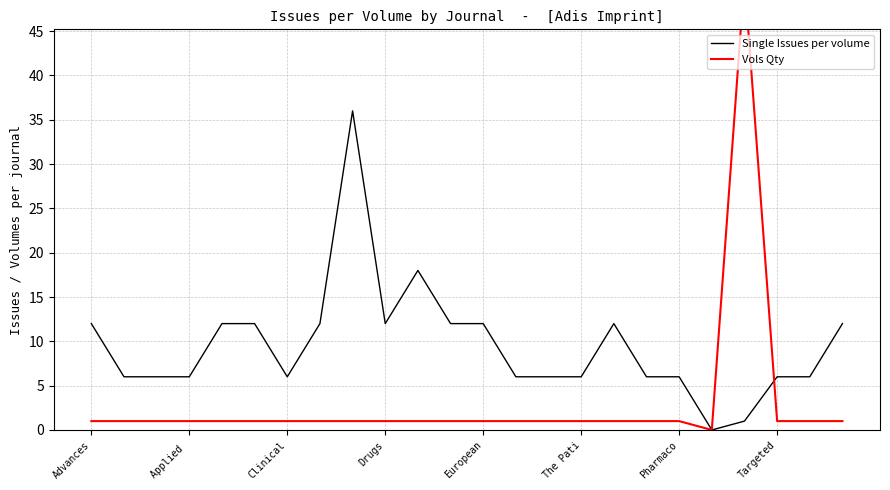

What is the value of the Vols Qty point at the 6th from the left?

1